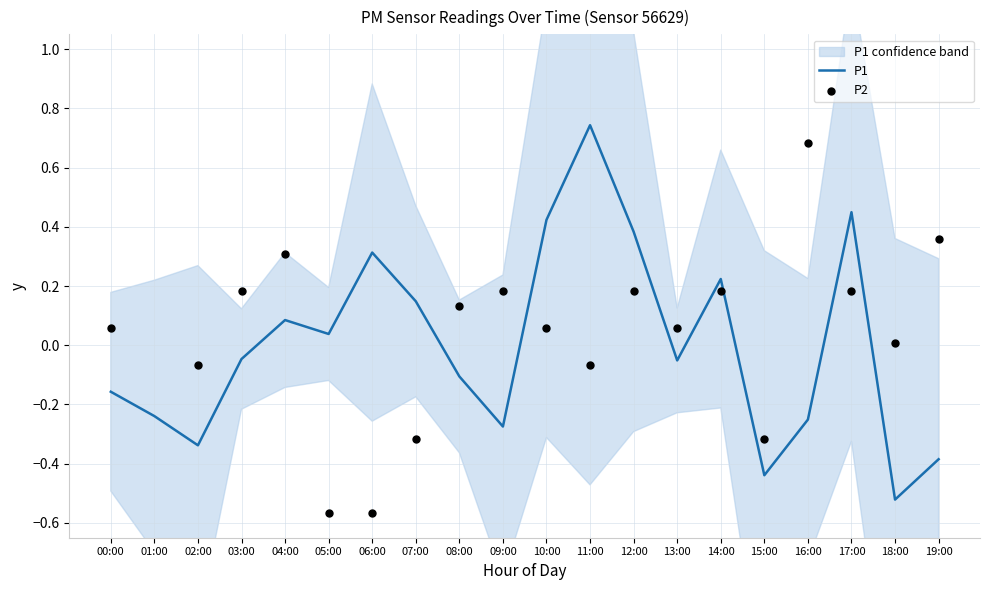

At how many categories does at least one series exceed 0?

17